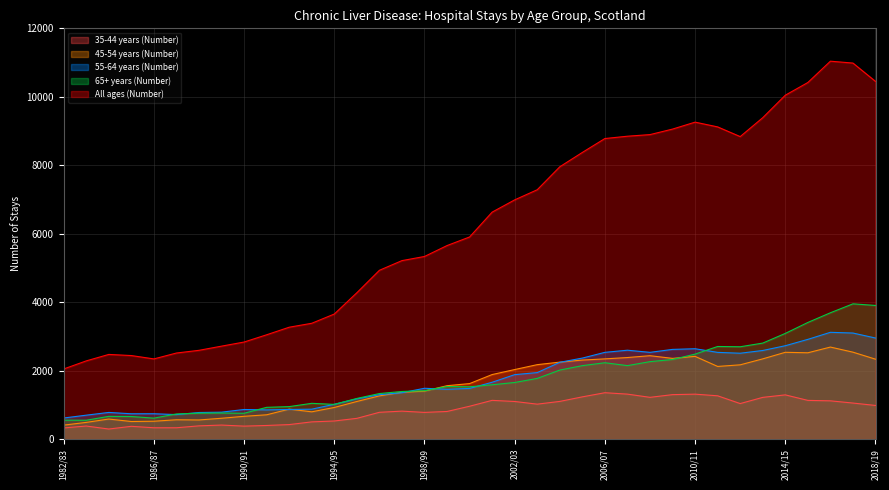

Between 1989/90 and 2009/10, which series saw the biggest shift?

All ages (Number)